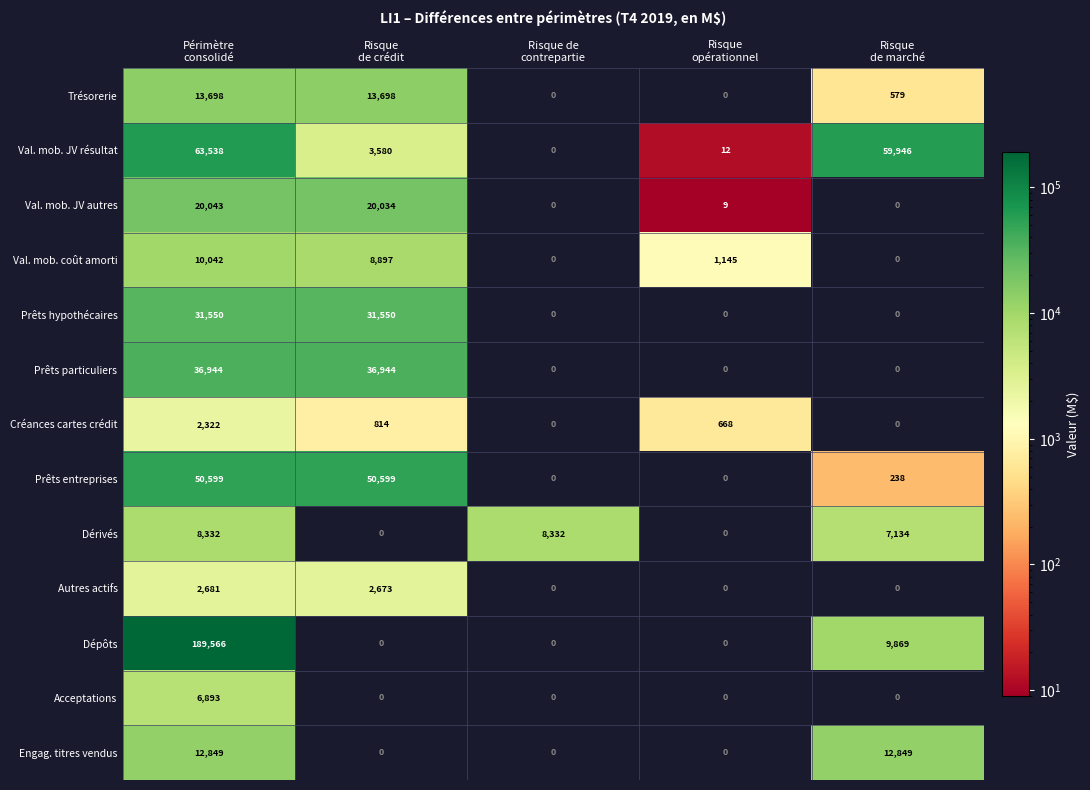

Rank the series by their maximum value, from lowest to highest.

Créances cartes crédit, Autres actifs, Acceptations, Dérivés, Val. mob. coût amorti, Engag. titres vendus, Trésorerie, Val. mob. JV autres, Prêts hypothécaires, Prêts particuliers, Prêts entreprises, Val. mob. JV résultat, Dépôts